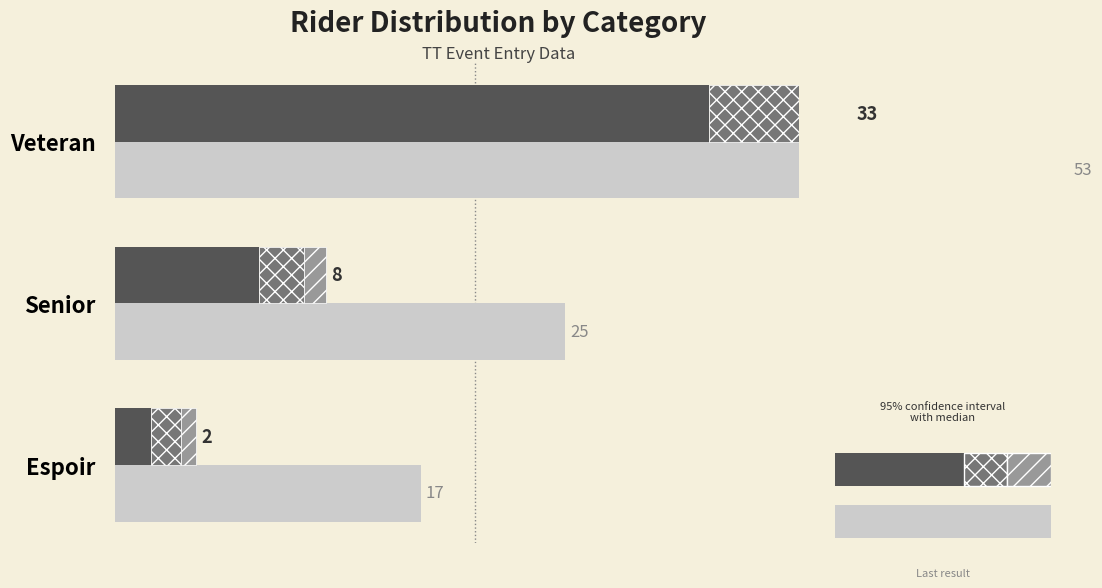

The value of Avg Age (detail) at Veteran is 1.7. True or false?

False